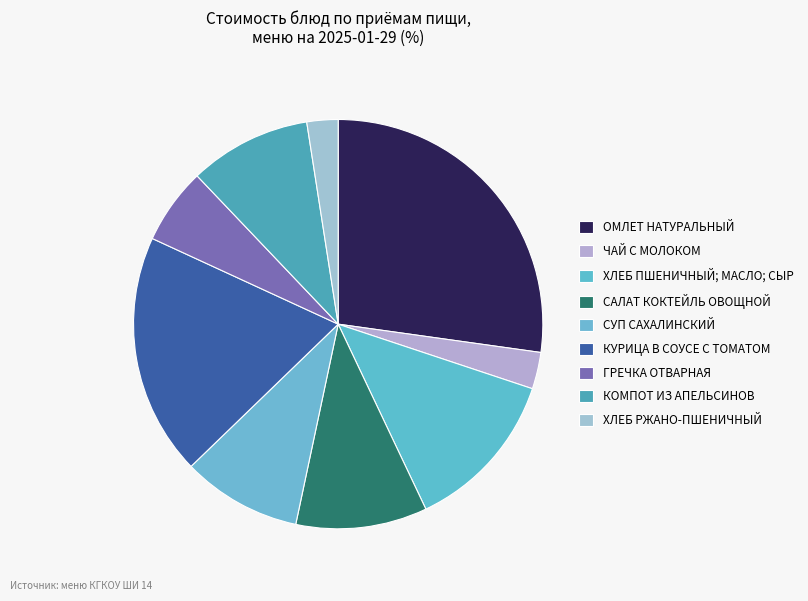

Rank the categories by value from lowest to highest.

ХЛЕБ РЖАНО-ПШЕНИЧНЫЙ, ЧАЙ С МОЛОКОМ, ГРЕЧКА ОТВАРНАЯ, СУП САХАЛИНСКИЙ, КОМПОТ ИЗ АПЕЛЬСИНОВ, САЛАТ КОКТЕЙЛЬ ОВОЩНОЙ, ХЛЕБ ПШЕНИЧНЫЙ; МАСЛО; СЫР, КУРИЦА В СОУСЕ С ТОМАТОМ, ОМЛЕТ НАТУРАЛЬНЫЙ